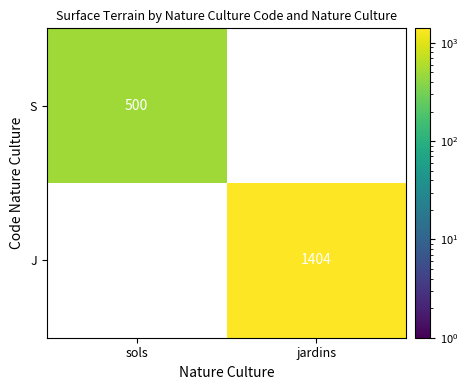

Count the number of categories in the chart.

2